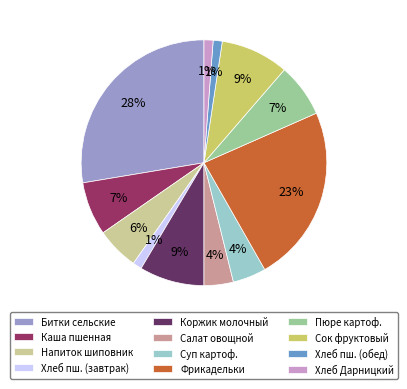

To the nearest percent, what is the average slice percentage?

8%